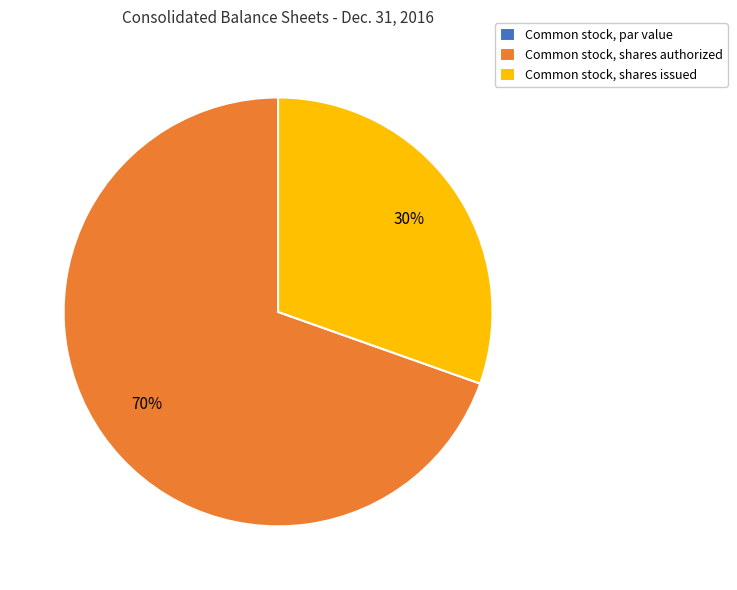

Which slice is the largest?

Common stock, shares authorized